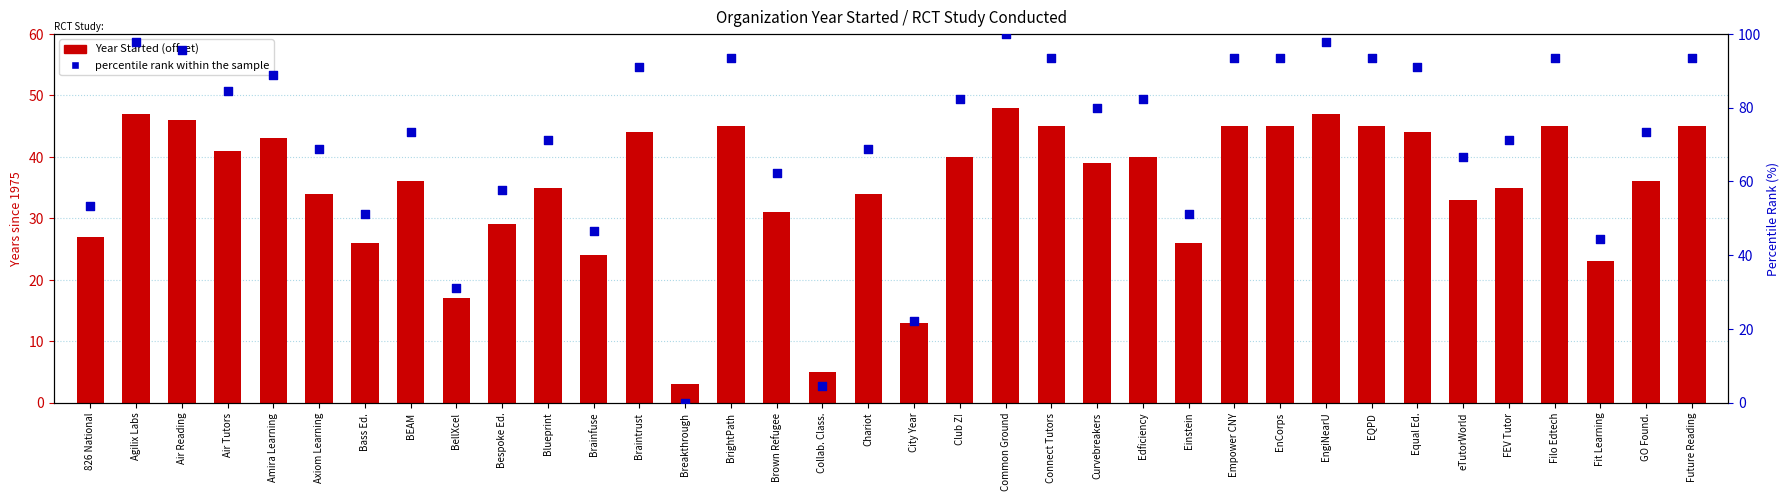

Which series has the widest spread of Y values?

percentile rank within the sample